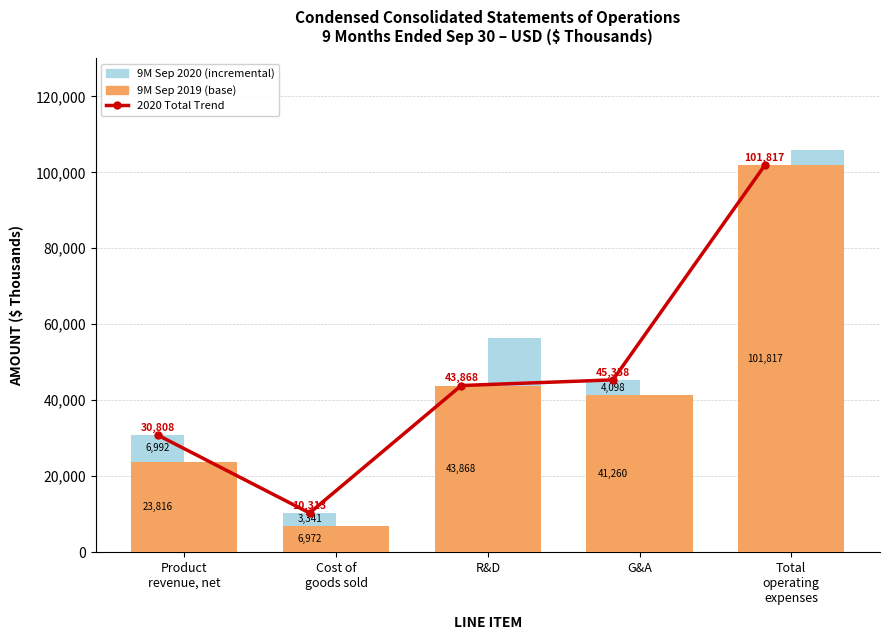

What is the sum of the 9M Sep 2020 (incremental) values at Product
revenue, net and Cost of
goods sold?

10333